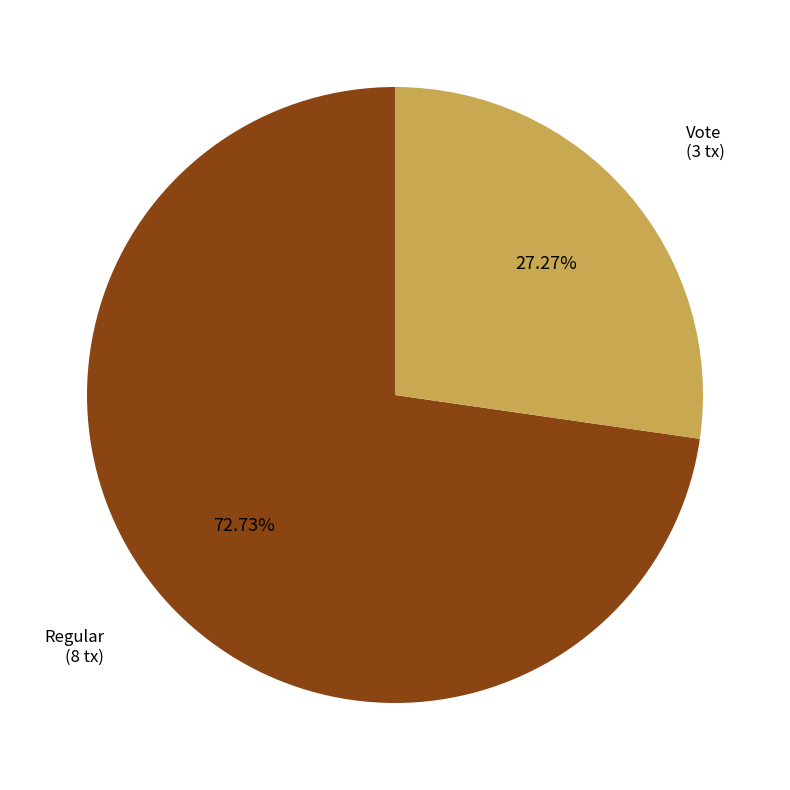

Is there a majority slice in this chart?

Yes